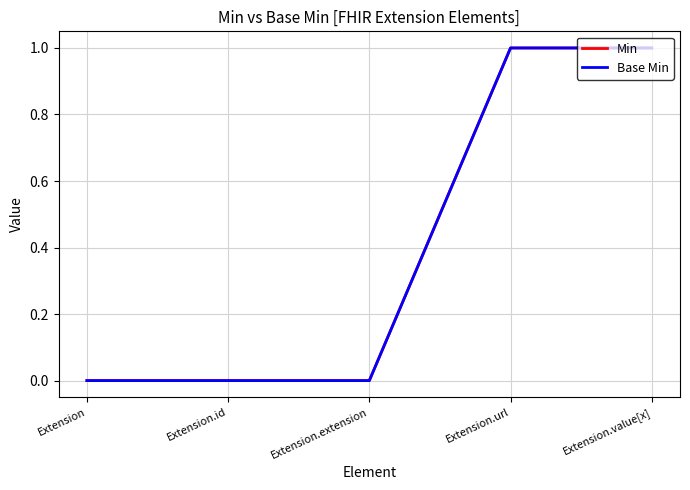

Between Extension.extension and Extension.url, which series saw the biggest shift?

Min